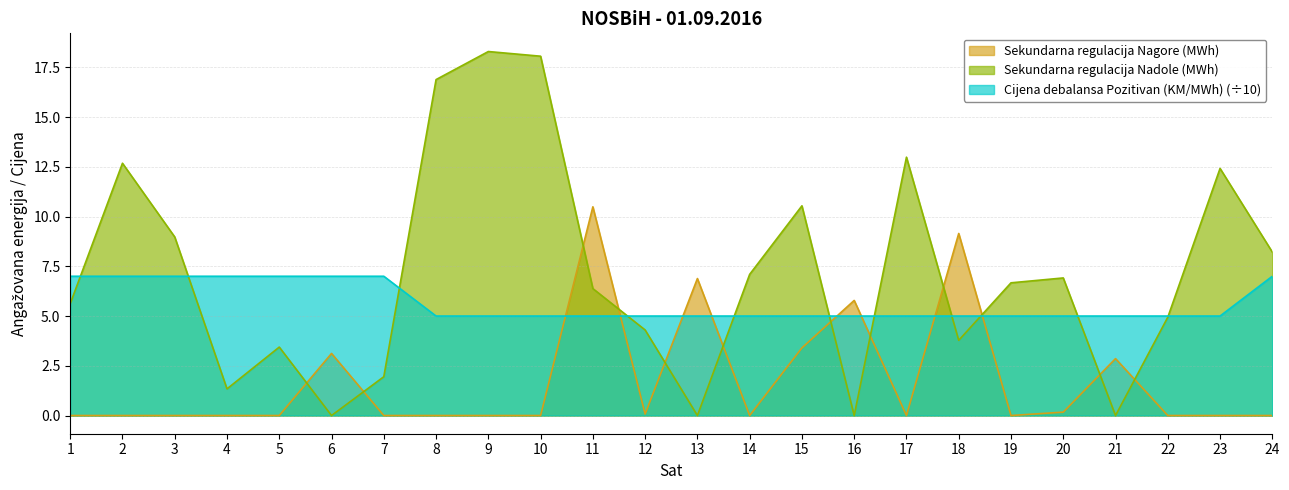

What is the difference between the highest and lowest values at 21?

5.0